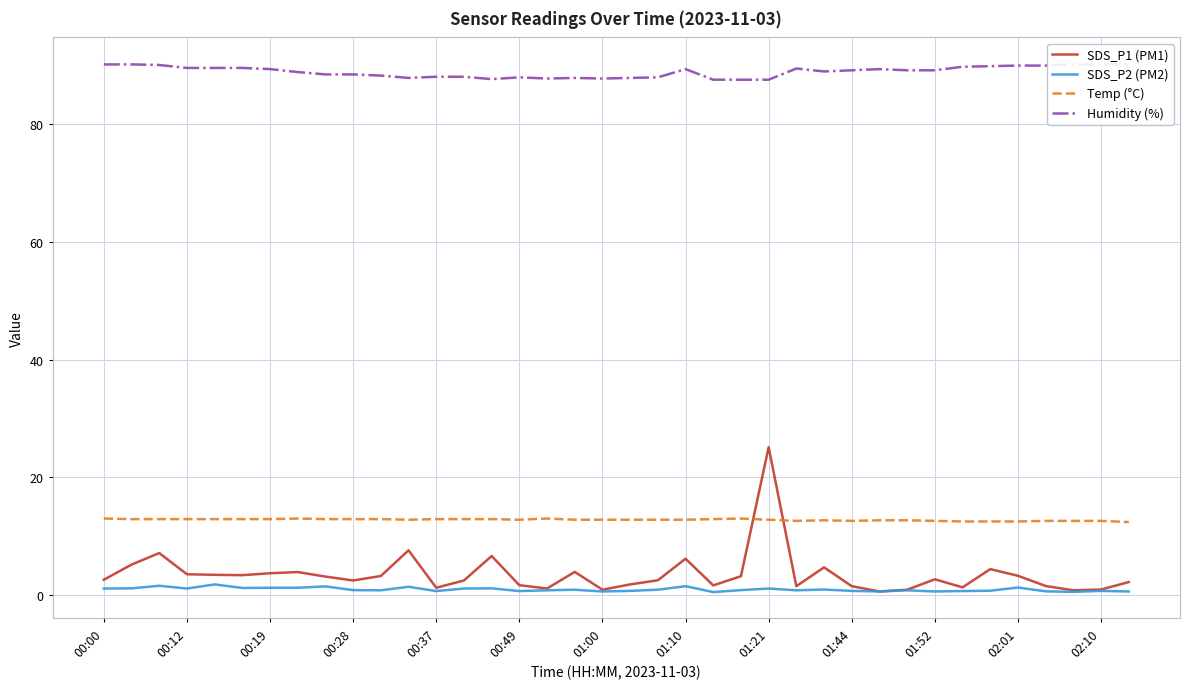

What is the value of the Temp (°C) point at the 22nd from the left?

12.8